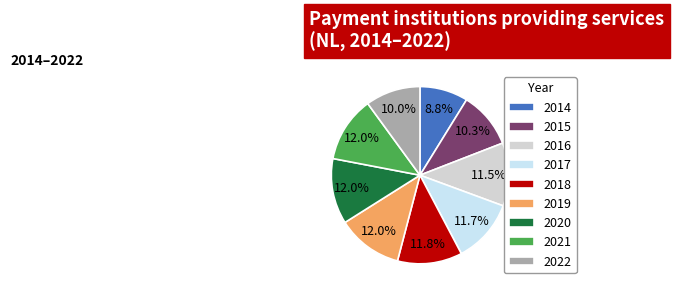

What is the smallest slice in the pie chart?

2014